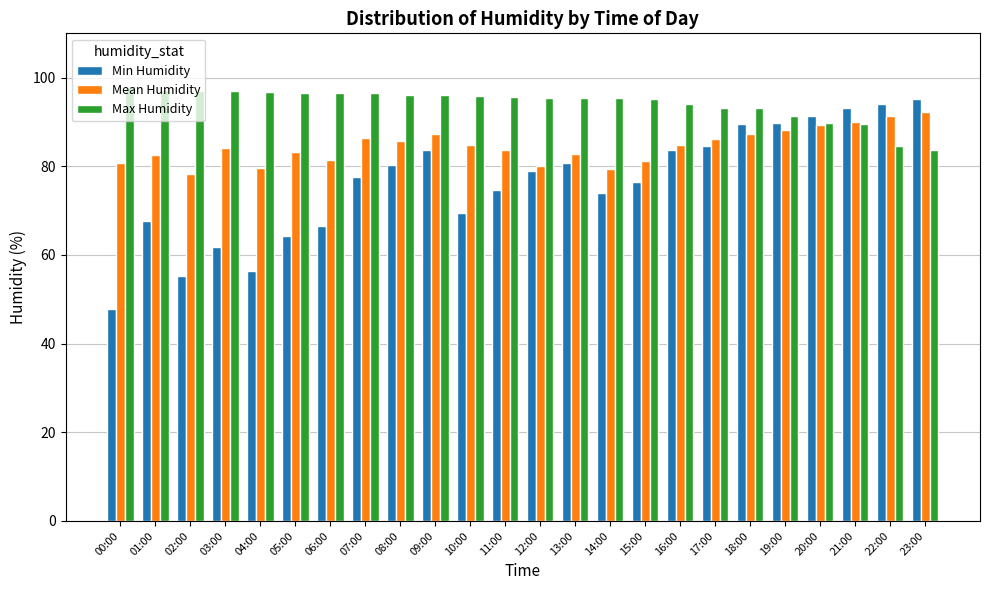

What value does the Max Humidity series have at 08:00?

96.2